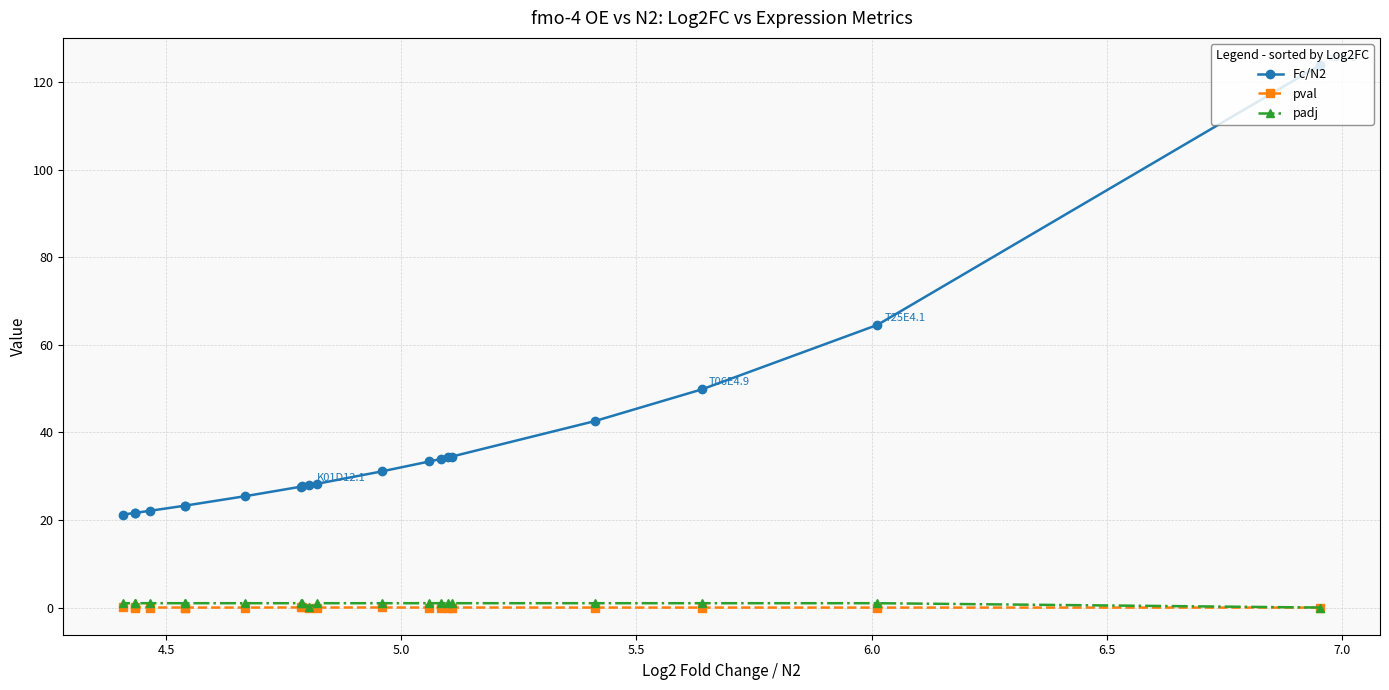

How many data points in Fc/N2 are above 28?

10